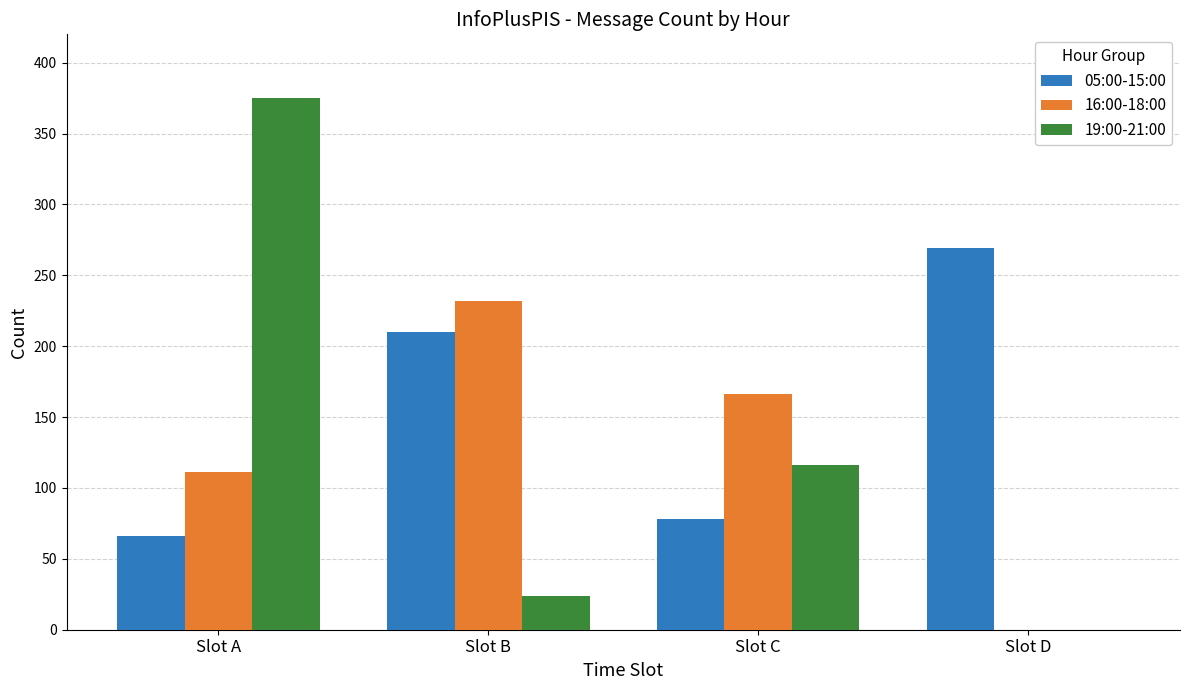

What is the average value of the 19:00-21:00 series?

129